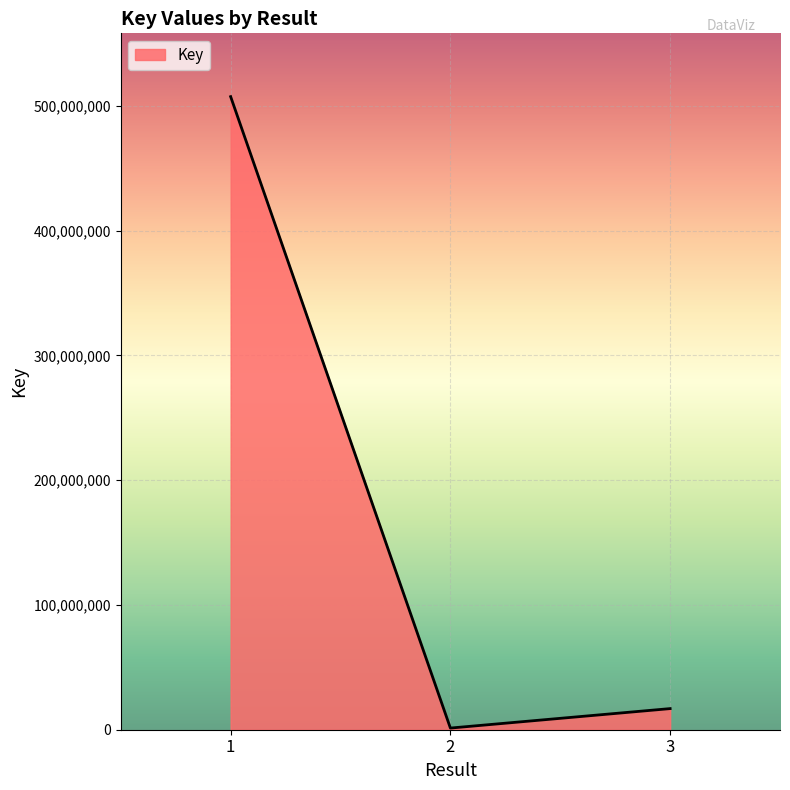

At which category does the chart reach its minimum across all series?

2